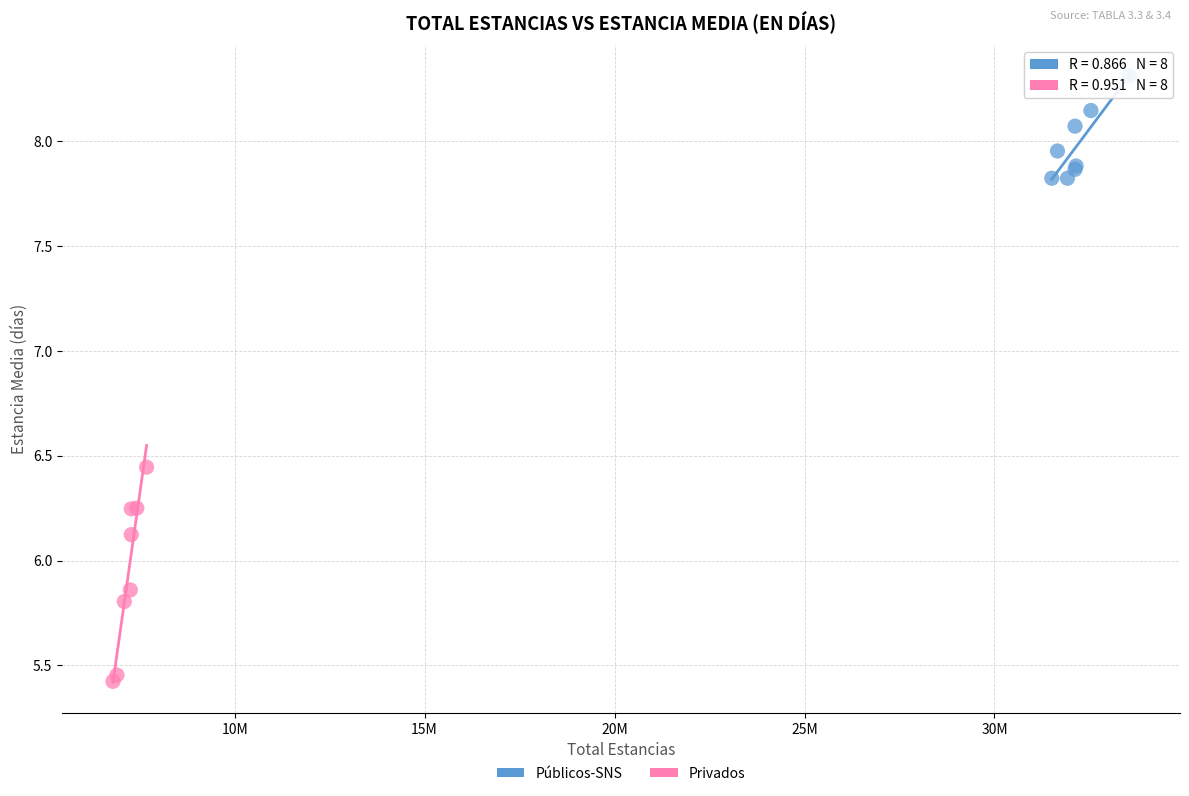

Which series has the widest spread of Y values?

Privados